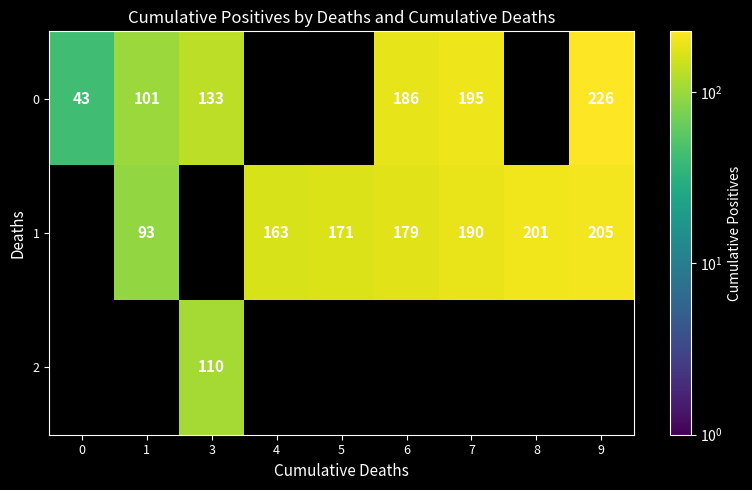

The value of row_1 at 5 is 171.0. True or false?

True